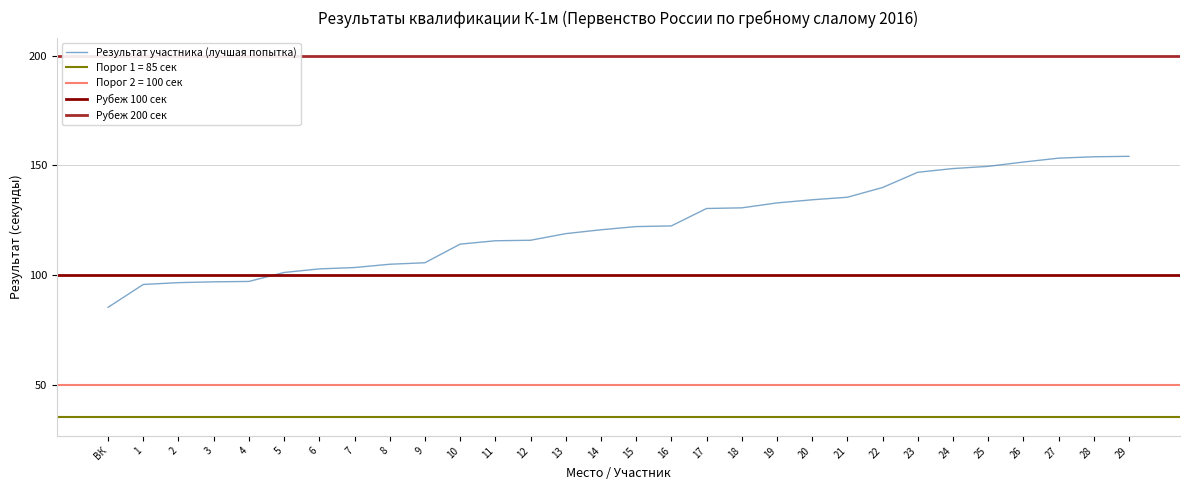

The chart shows a value of 67.0 at 3. True or false?

False